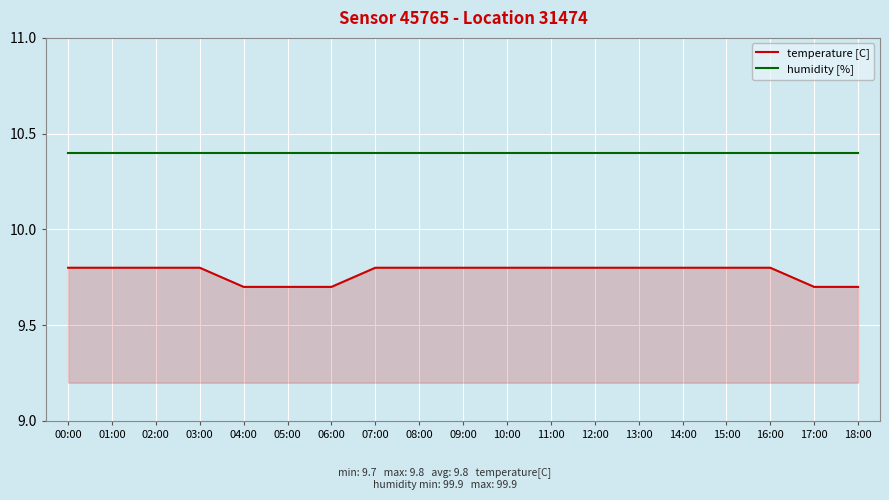

What position from the left is 13:00?

14